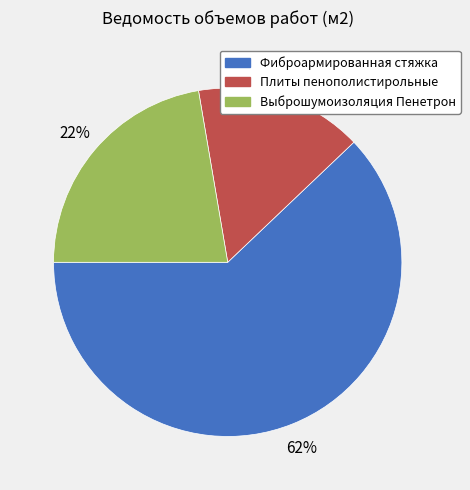

To the nearest percent, what is the average slice percentage?

33%